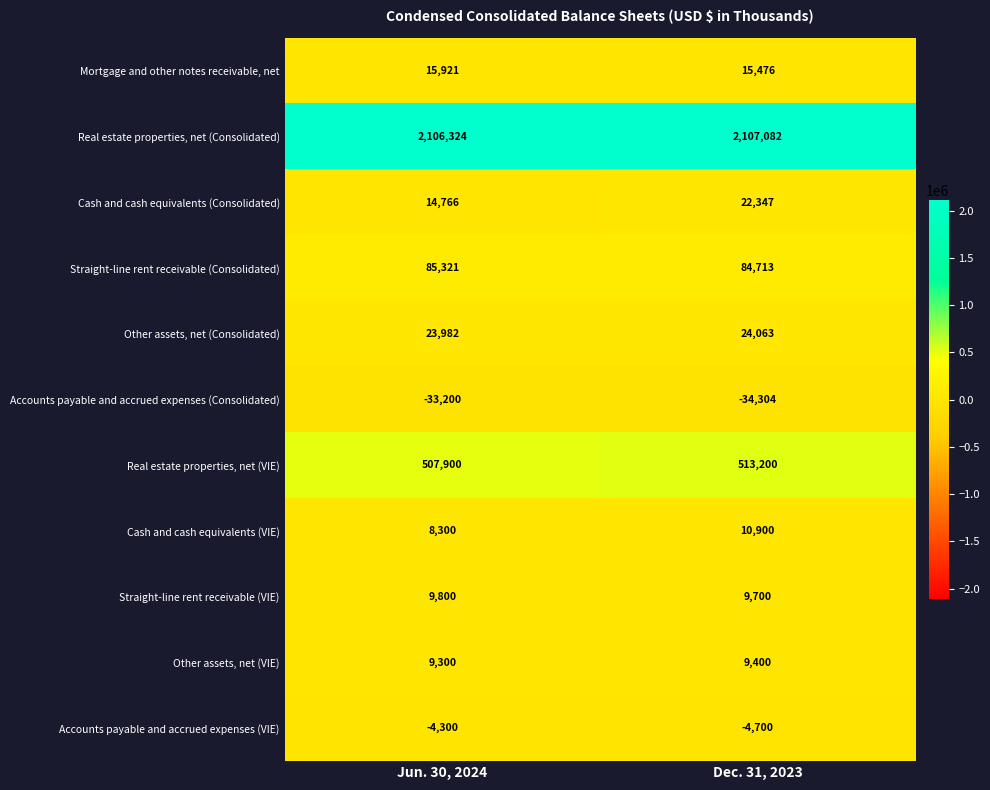

List the series in order of their peak value, lowest first.

Accounts payable and accrued expenses (Consolidated), Accounts payable and accrued expenses (VIE), Other assets, net (VIE), Straight-line rent receivable (VIE), Cash and cash equivalents (VIE), Mortgage and other notes receivable, net, Cash and cash equivalents (Consolidated), Other assets, net (Consolidated), Straight-line rent receivable (Consolidated), Real estate properties, net (VIE), Real estate properties, net (Consolidated)